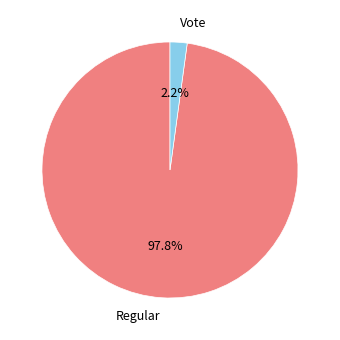

Combined, what portion of the pie is Regular and Vote?

100.0%